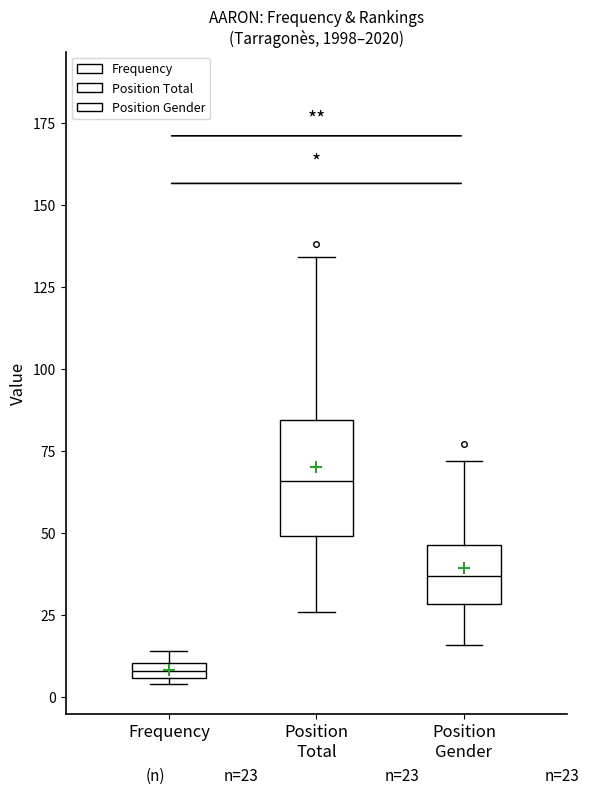

Which box's median line is the lowest?

Frequency